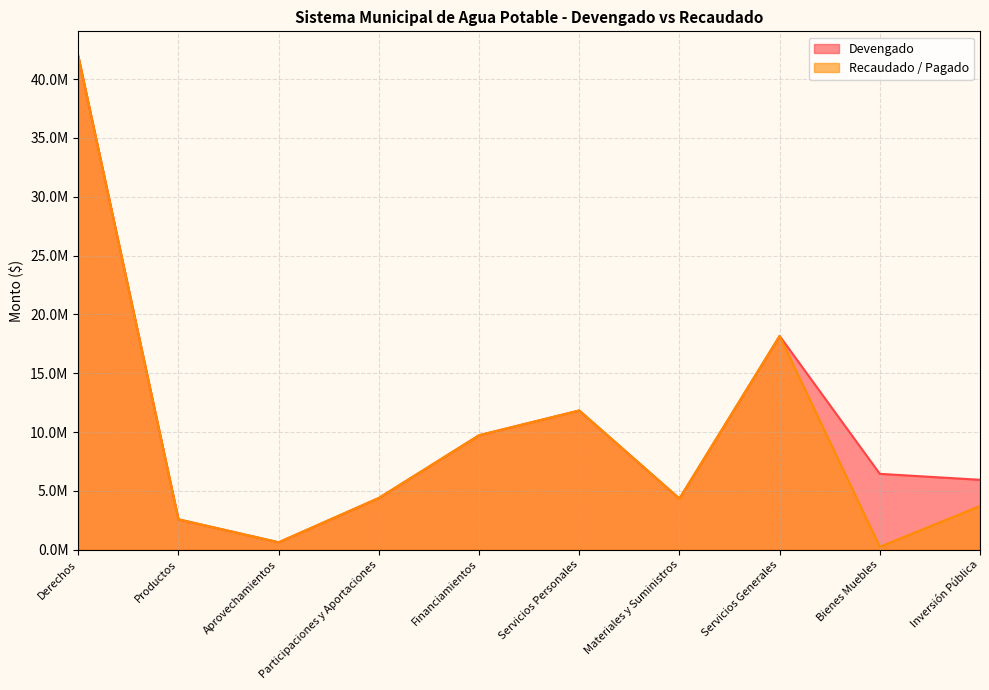

Is the value of Devengado at Bienes Muebles greater than the value of Recaudado / Pagado at Servicios Personales?

No